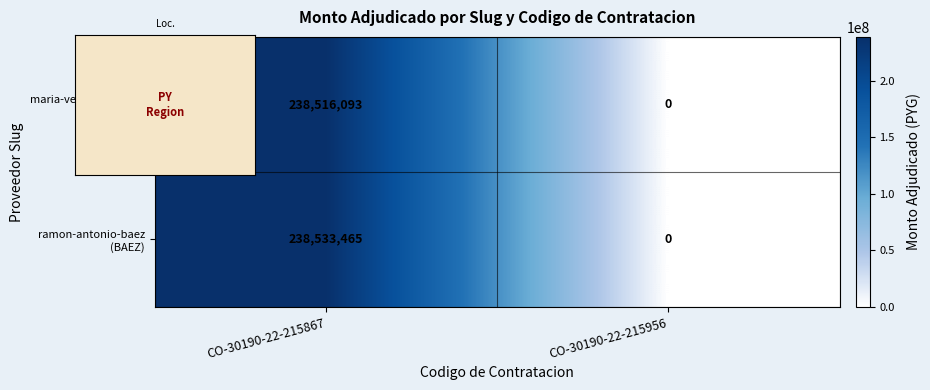

At which category is the sum across all series the highest?

CO-30190-22-215867